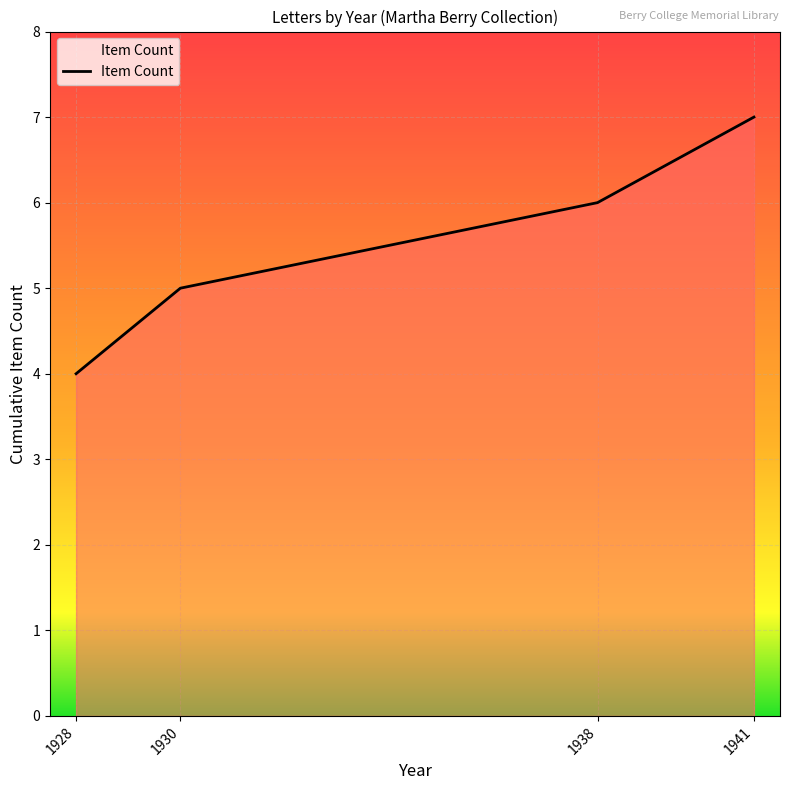

What is the sum of all values?

22